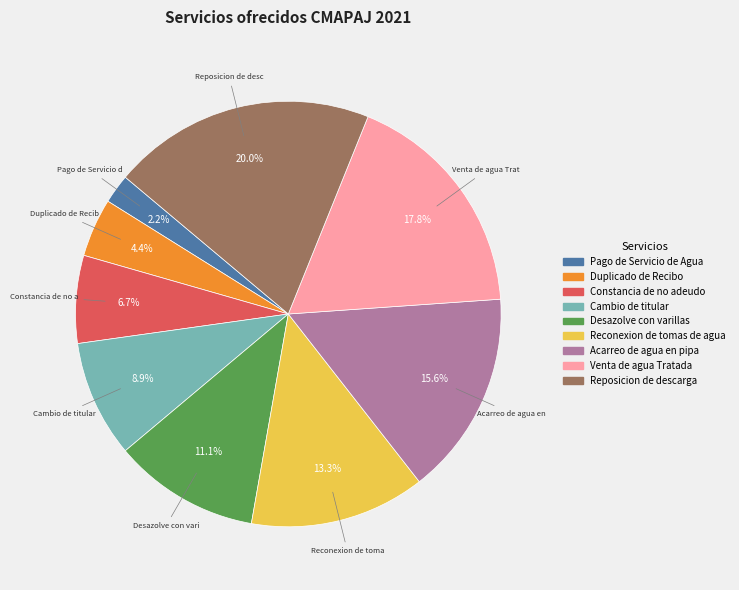

True or false: Duplicado de Recibo accounts for 4% of the total.

True